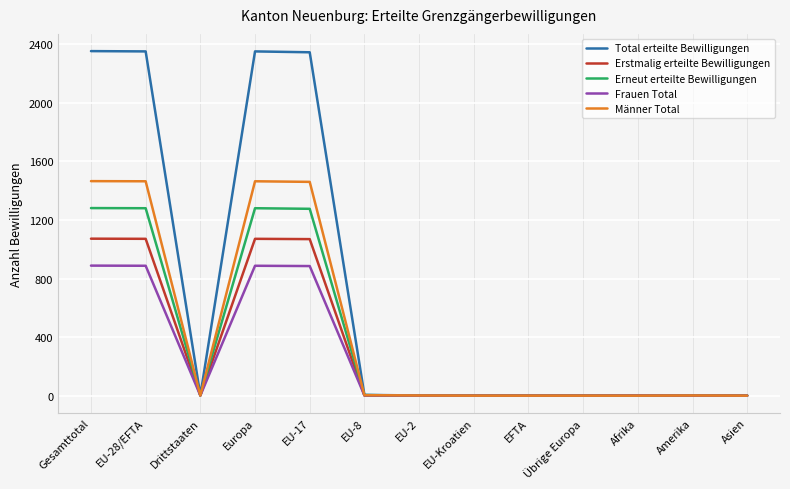

The value of Total erteilte Bewilligungen at Übrige Europa is 969. True or false?

False